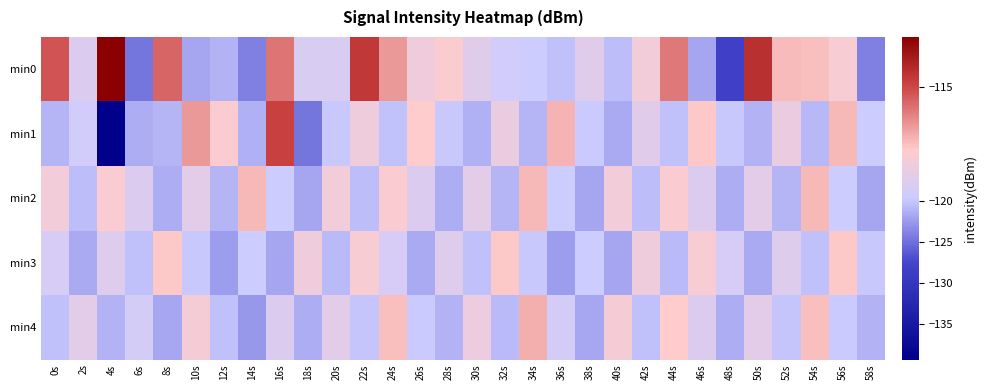

Which series has the largest total across all categories?

min0